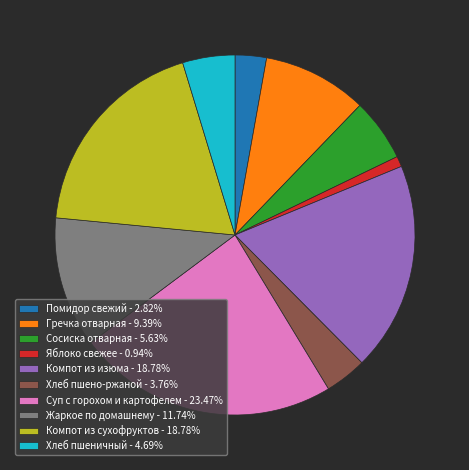

The Помидор свежий slice represents 17% of the pie. True or false?

False